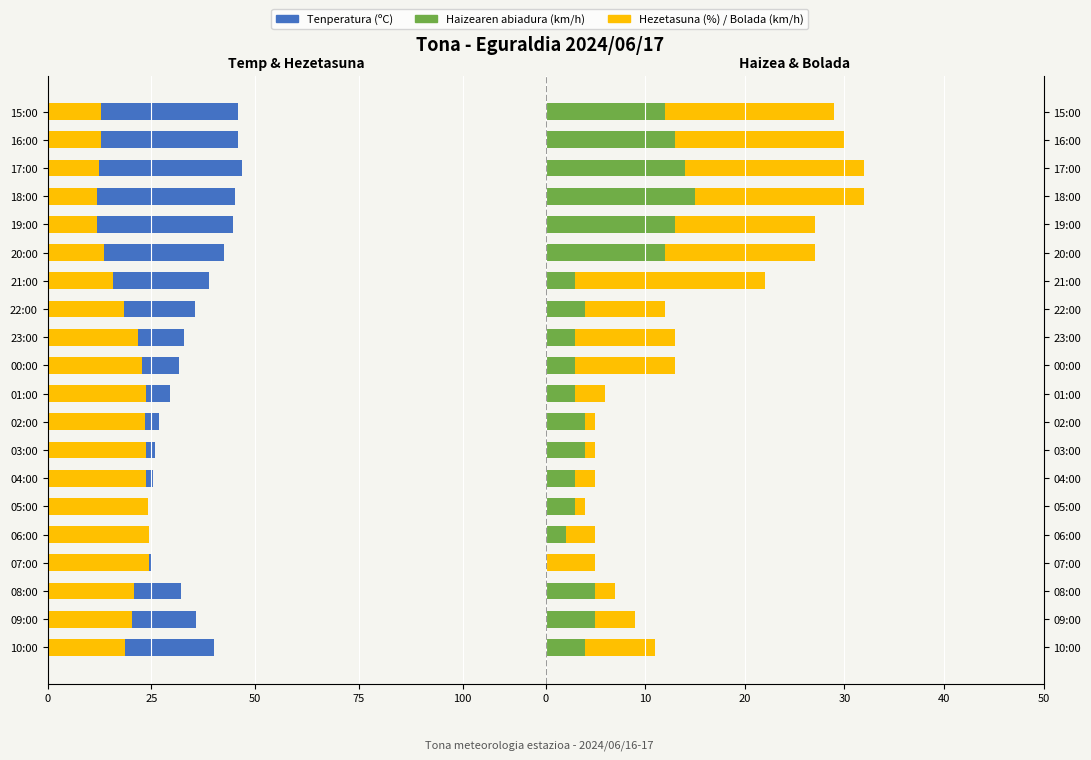

What are all the series names shown in the legend?

Tenperatura (ºC), Hezetasuna (%), Haizearen abiadura (km/h), Bolada (km/h)